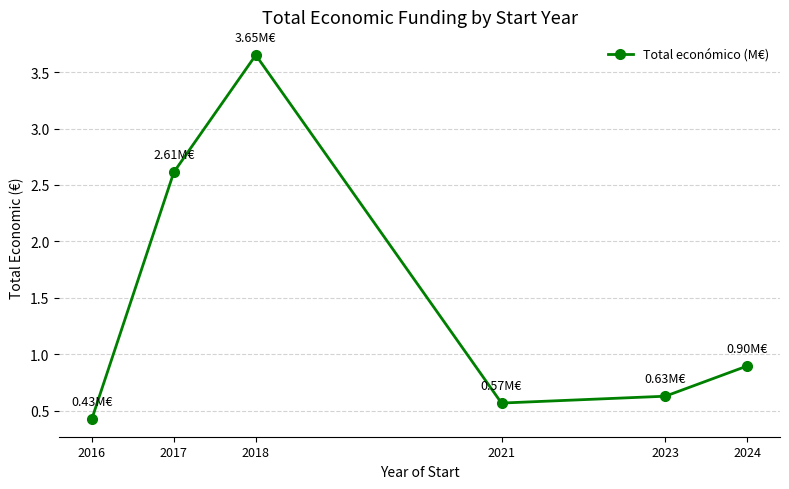

What is the ratio of the value at 2024 to the value at 2018?

0.2